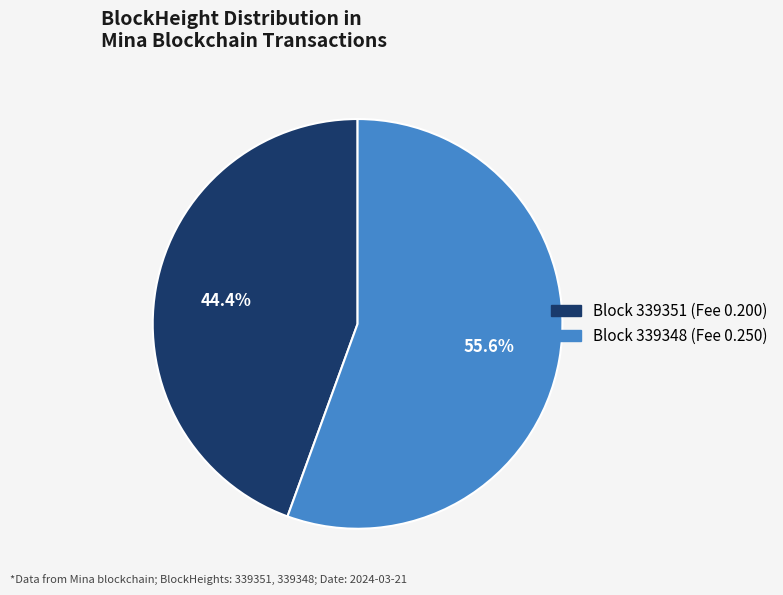

Is there a majority slice in this chart?

Yes